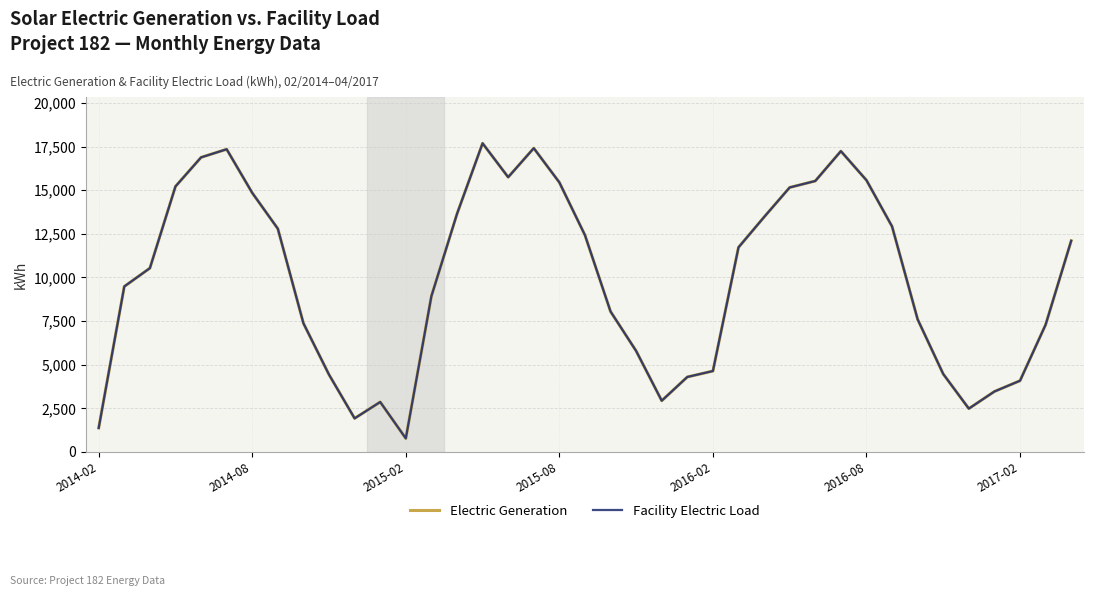

Does the chart have visible grid lines?

Yes